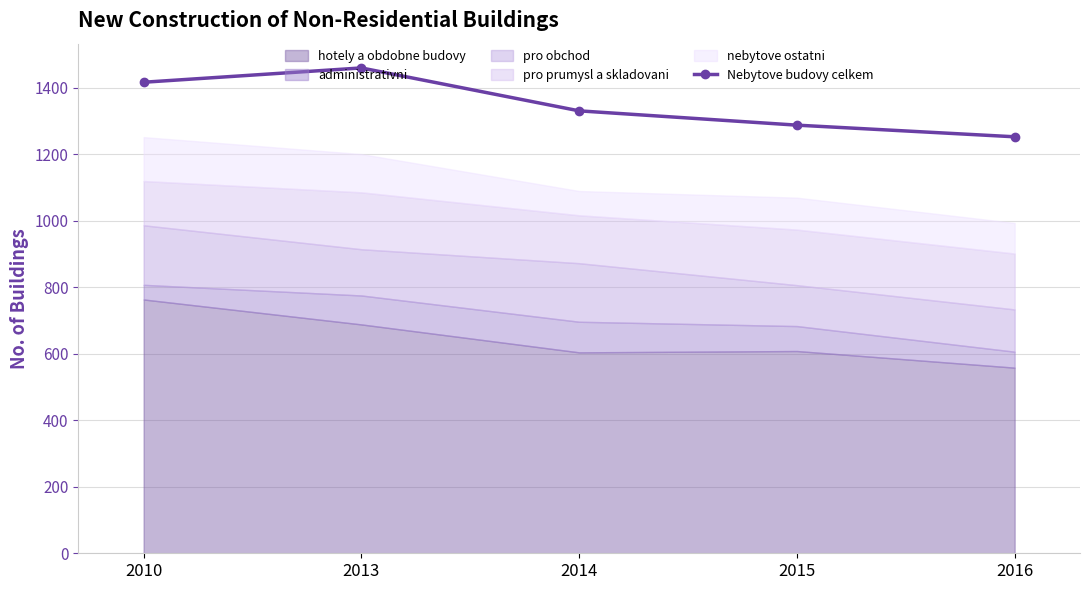

At which label is the value closest to 1355?

2014